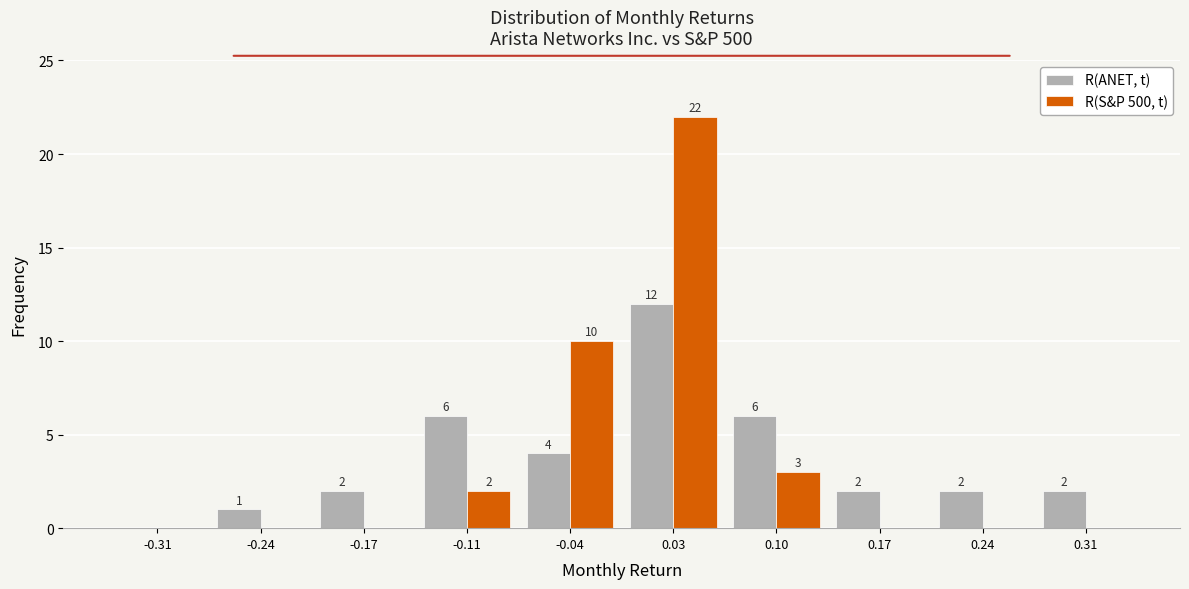

In the R(ANET, t) series, which range on the x-axis has the tallest bar?

0.00 to 0.07